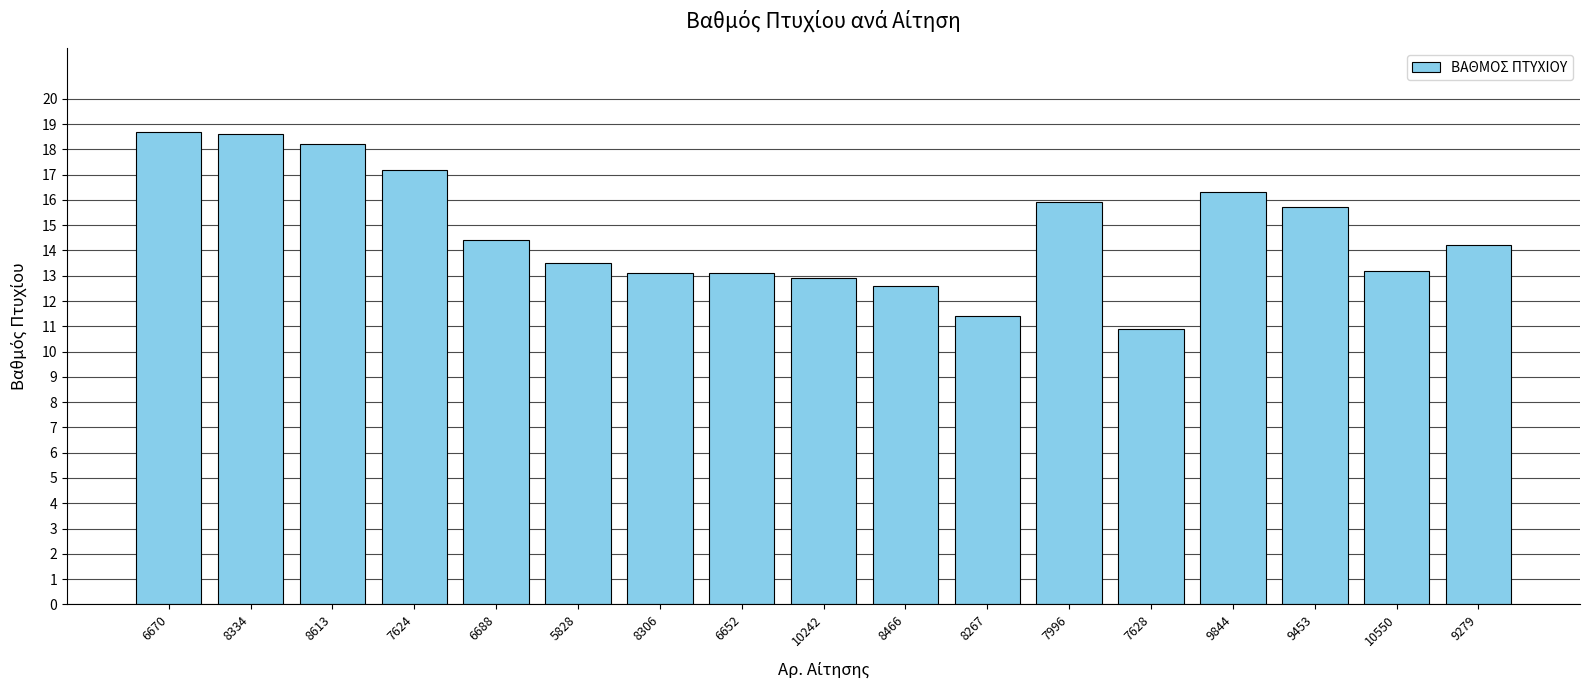

The chart shows a value of 22.9 at 10242. True or false?

False